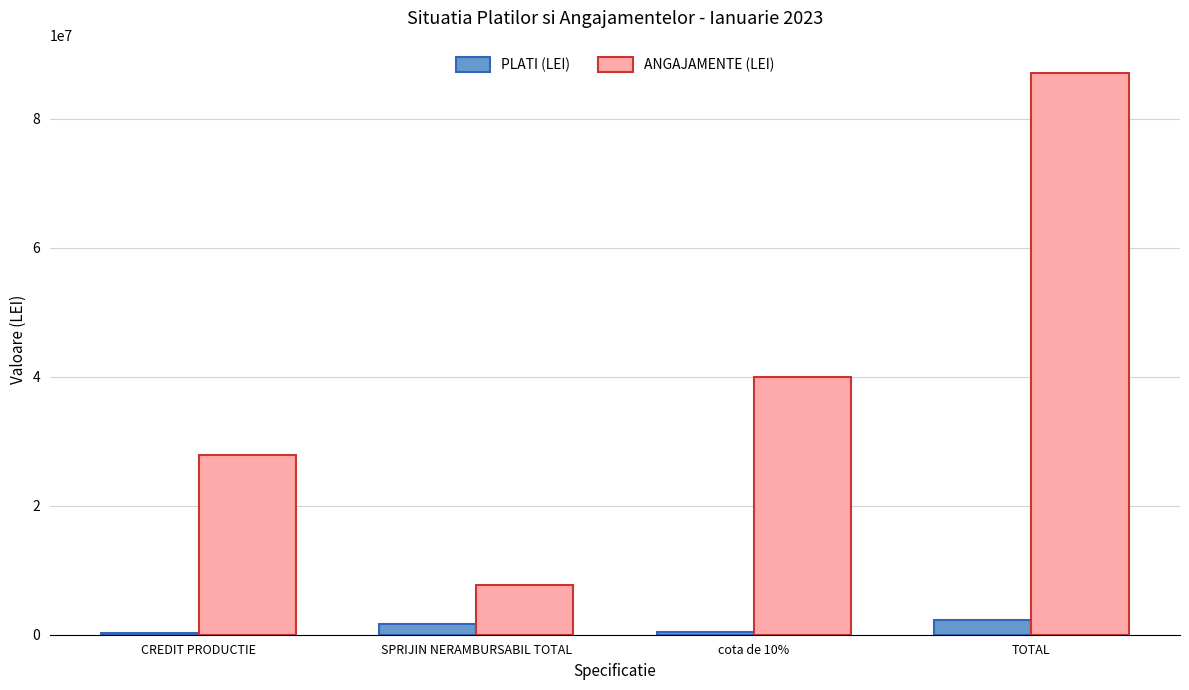

Where is PLATI (LEI) nearest to the value 1314746?

SPRIJIN NERAMBURSABIL TOTAL